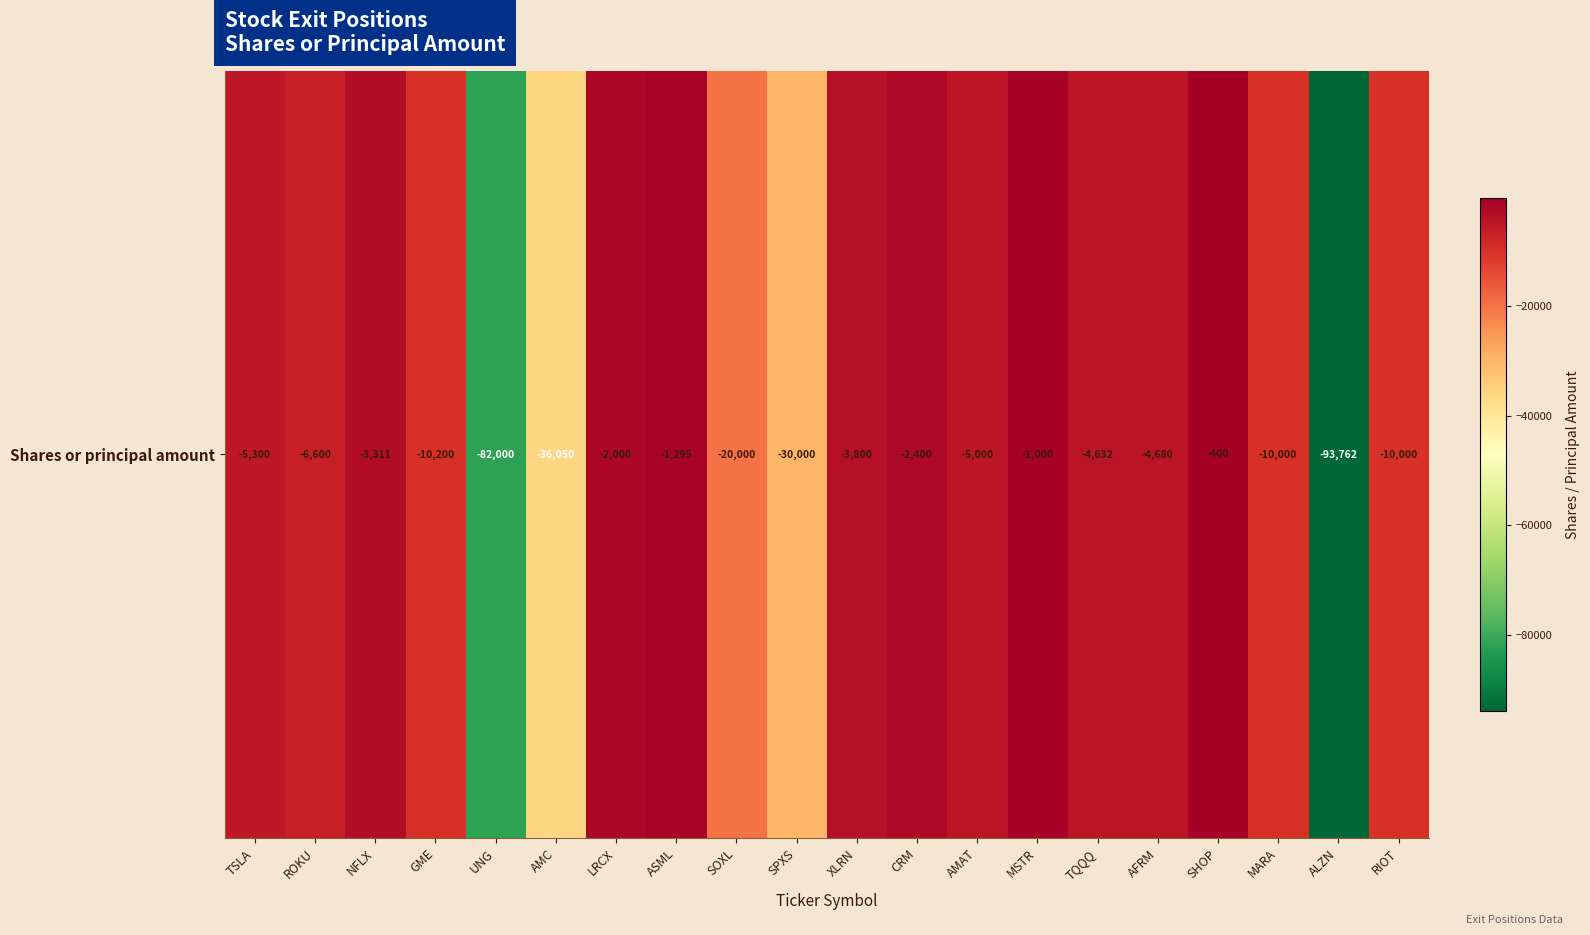

List the labels in order of value, largest first.

SHOP, MSTR, ASML, LRCX, CRM, NFLX, XLRN, TQQQ, AFRM, AMAT, TSLA, ROKU, MARA, RIOT, GME, SOXL, SPXS, AMC, UNG, ALZN